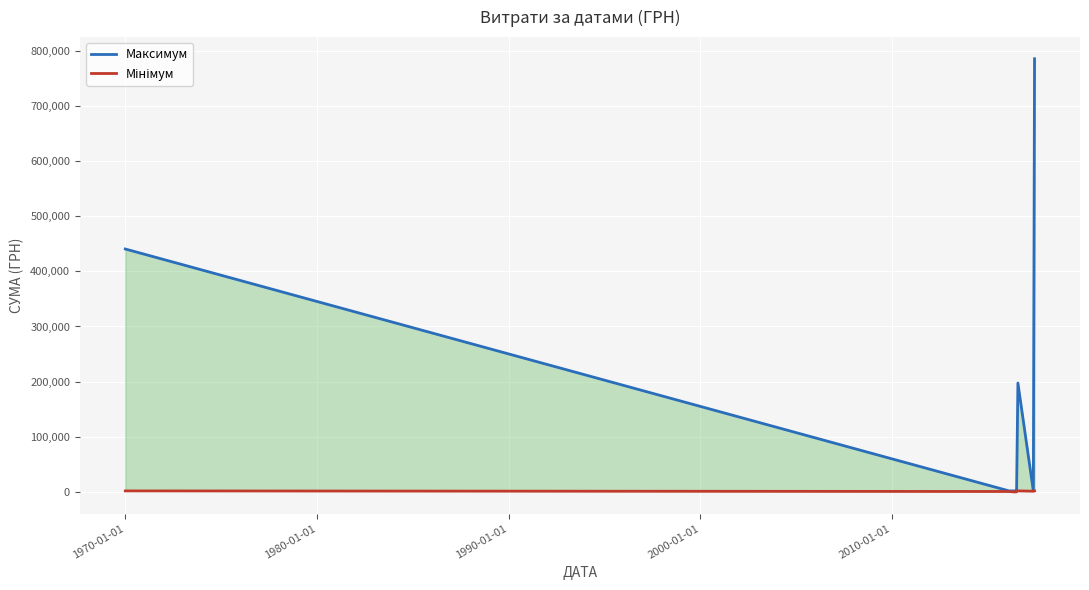

In Максимум, how many points are lower than both neighbors (excluding endpoints)?

1